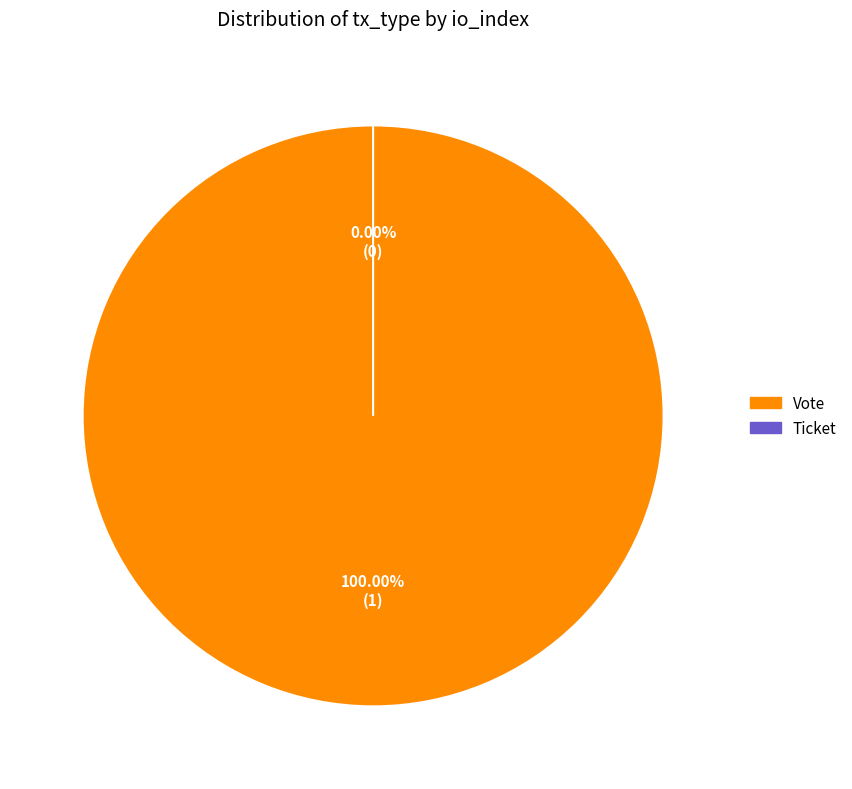

Which category has the biggest portion of the pie?

Vote